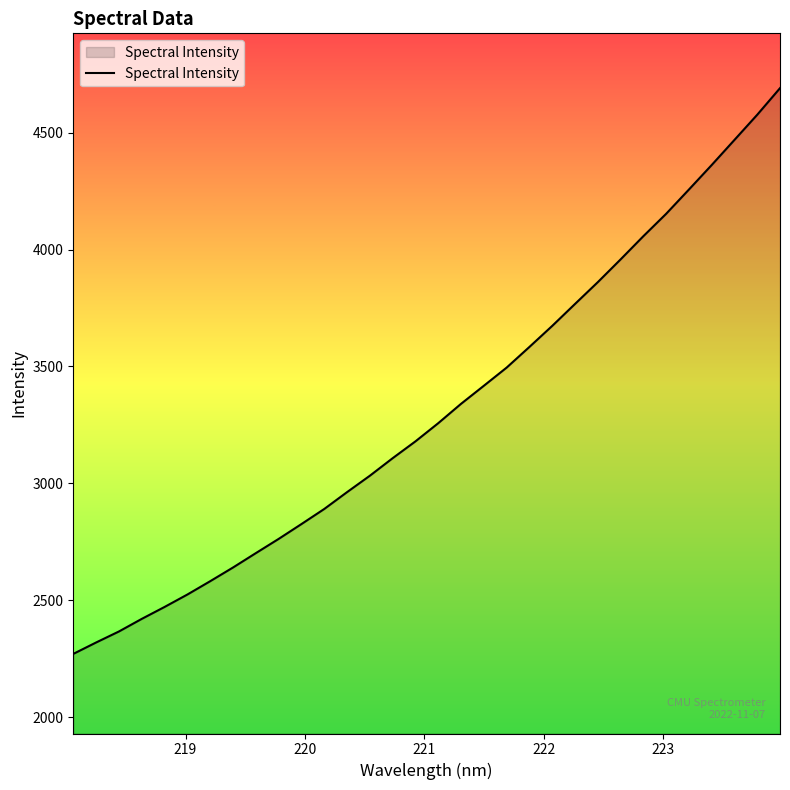

What is the greatest value displayed?

4690.7